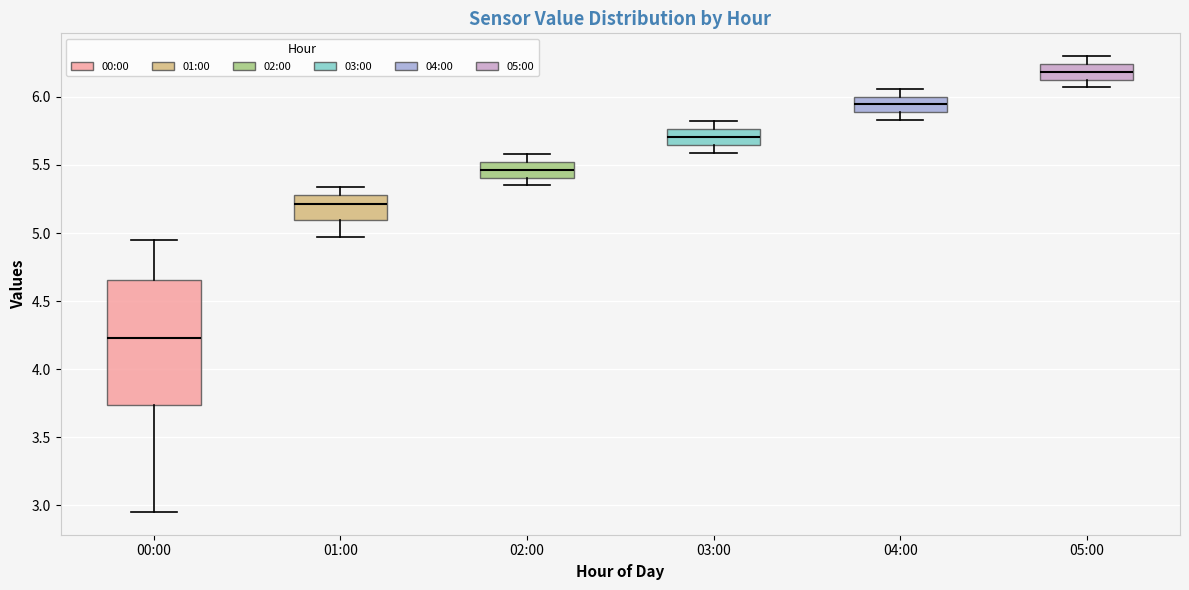

Comparing the boxes themselves (not the whiskers), which one is the tallest?

00:00